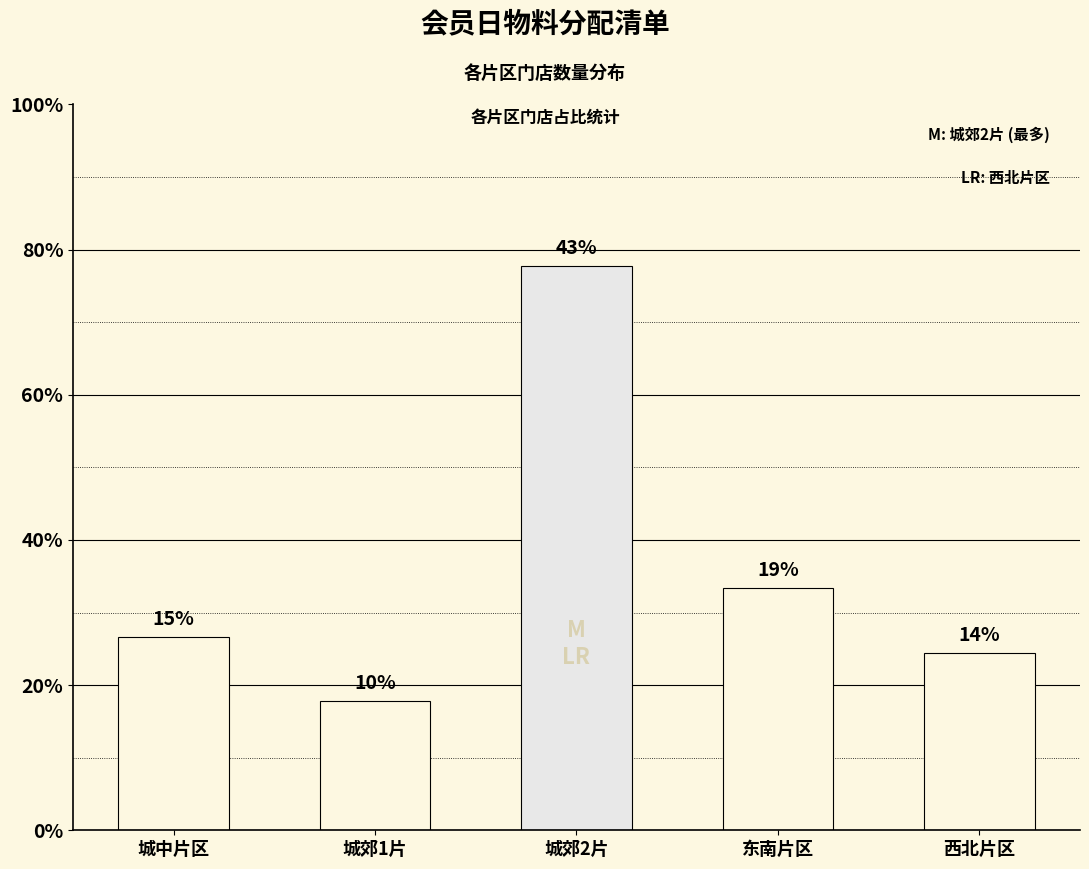

Where does the data first go above 12?

城郊2片